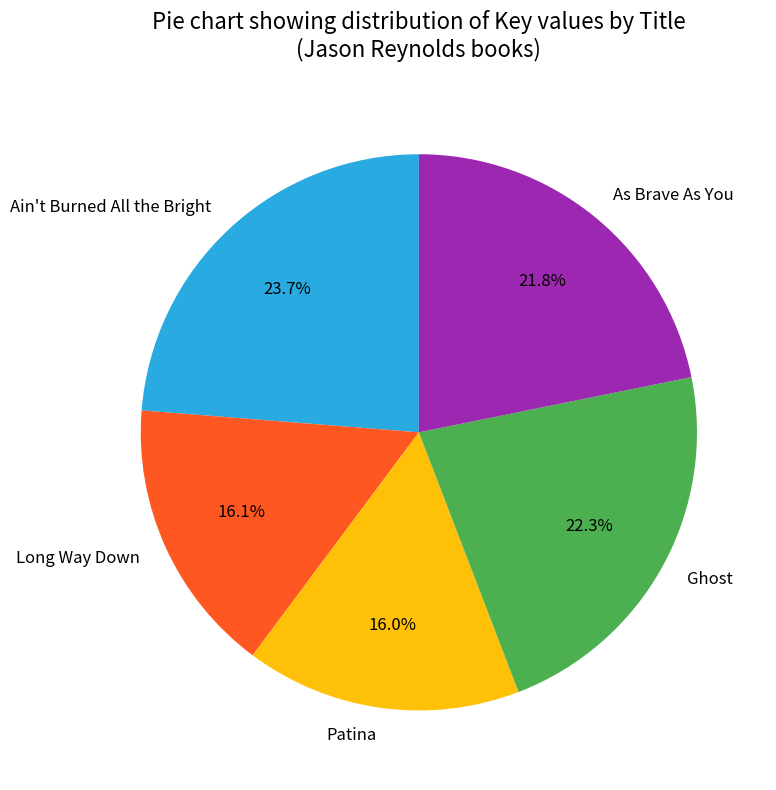

What percentage is the As Brave As You slice, to the nearest percent?

22%